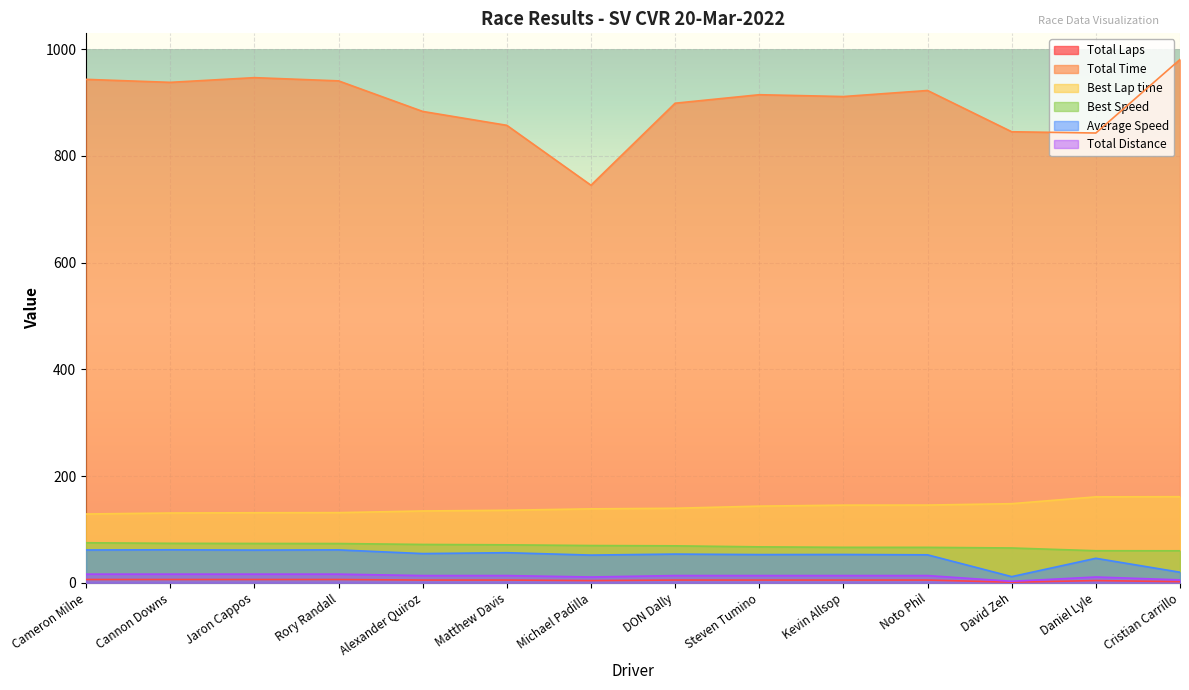

Is it true that Average Speed equals 21.8 at Kevin Allsop?

False